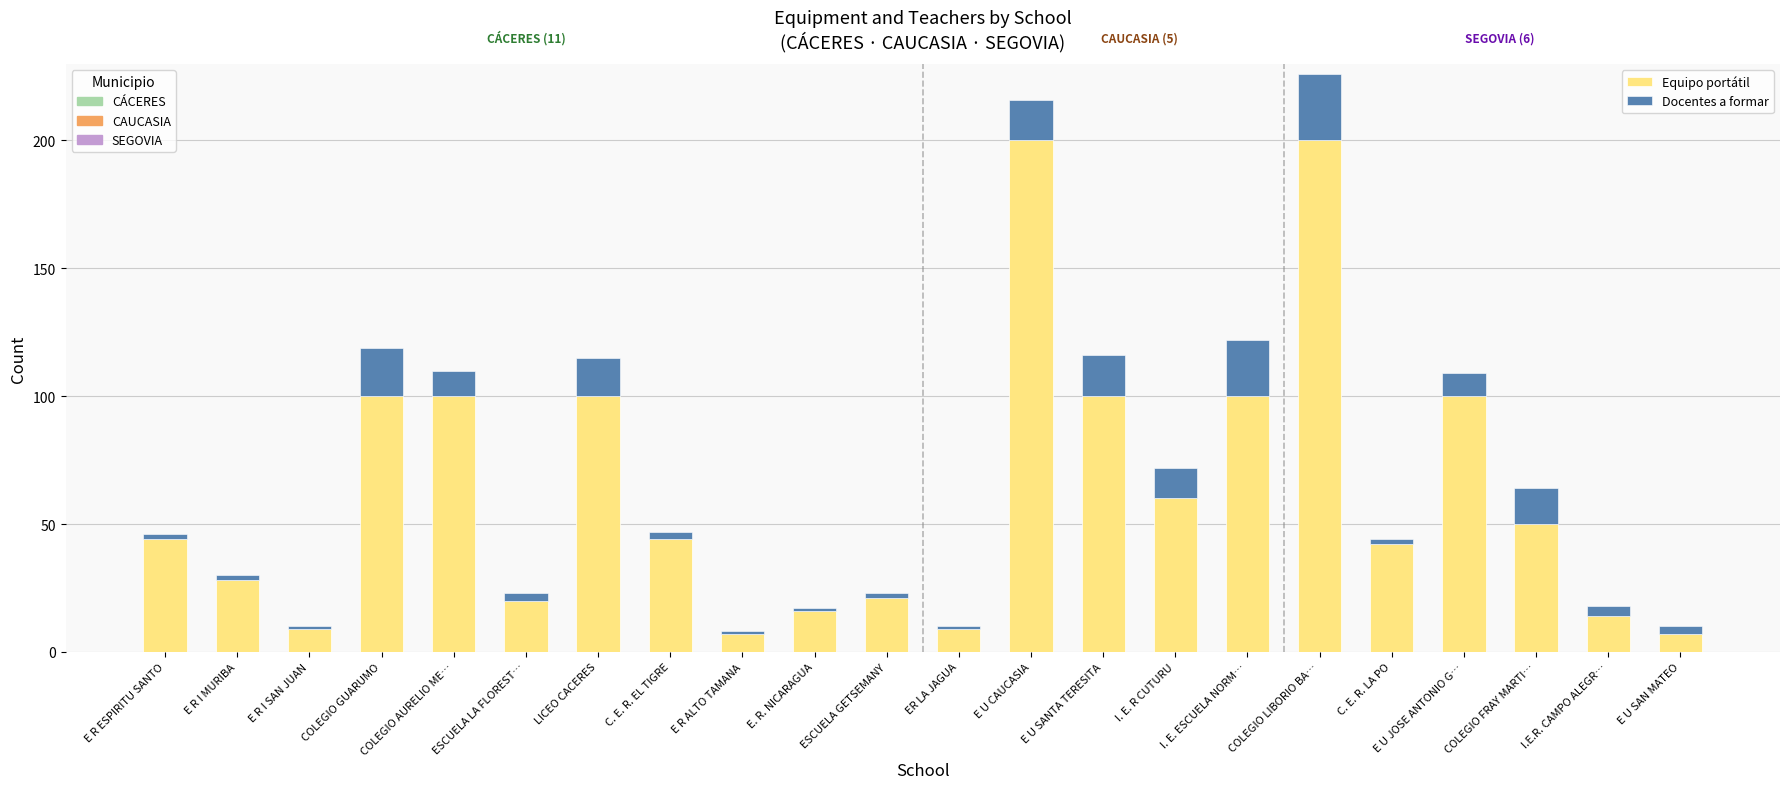

What is the sum of all Equipo portátil values?

1371